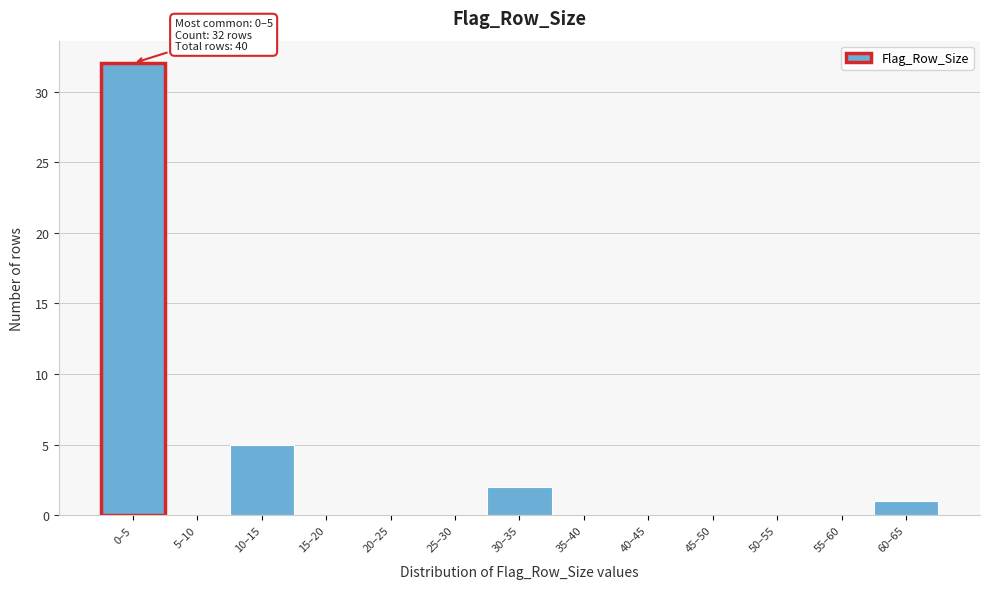

Reading left to right, extract all data points from this chart.

0–5=32	5–10=0	10–15=5	15–20=0	20–25=0	25–30=0	30–35=2	35–40=0	40–45=0	45–50=0	50–55=0	55–60=0	60–65=1